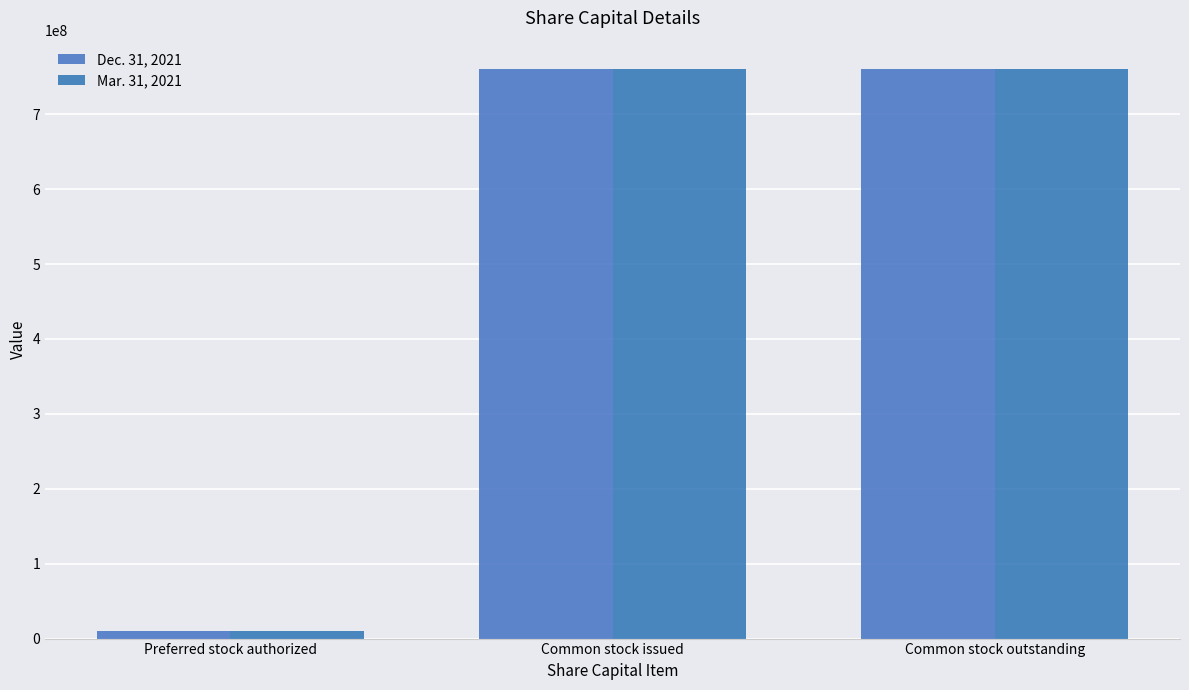

Which series changed the most between Preferred stock authorized and Common stock issued?

Dec. 31, 2021